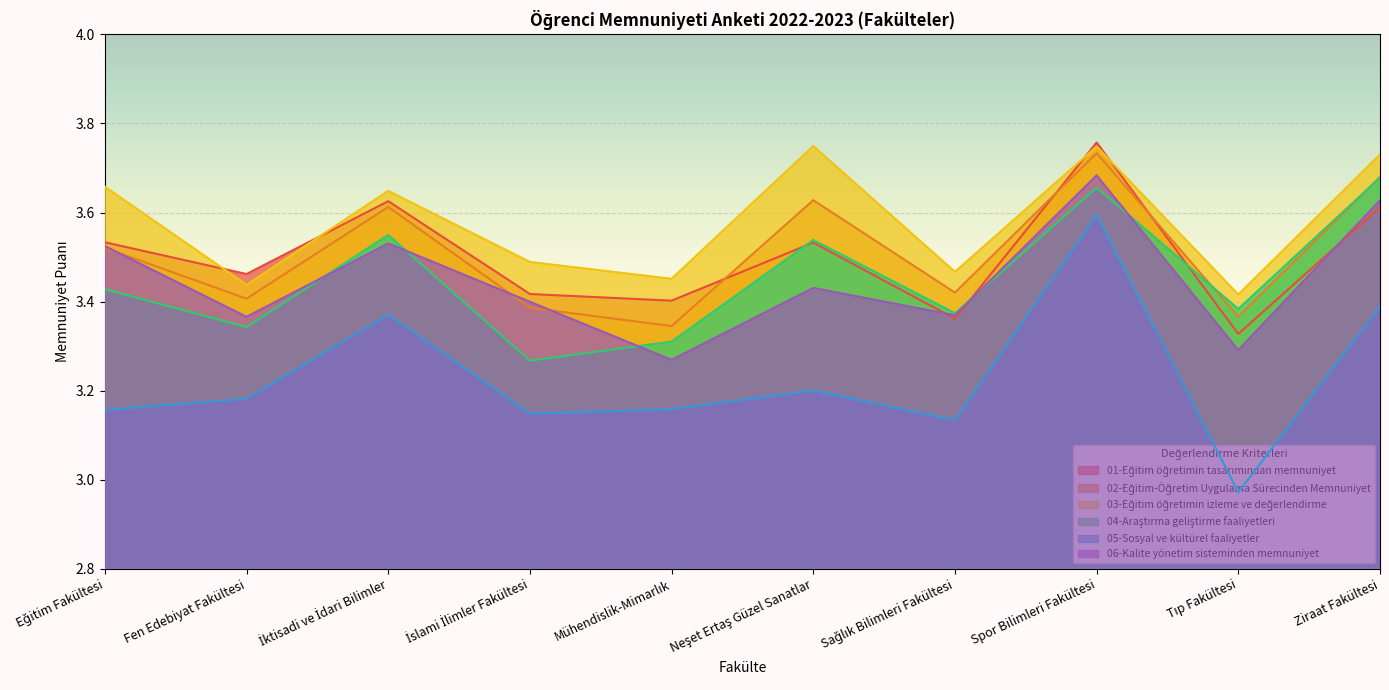

Where is the first local maximum for 04-Araştırma geliştirme faaliyetleri?

İktisadi ve İdari Bilimler